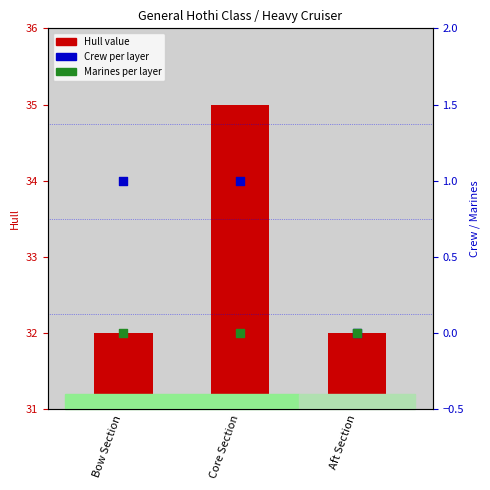

Which series has the largest total across all categories?

Hull